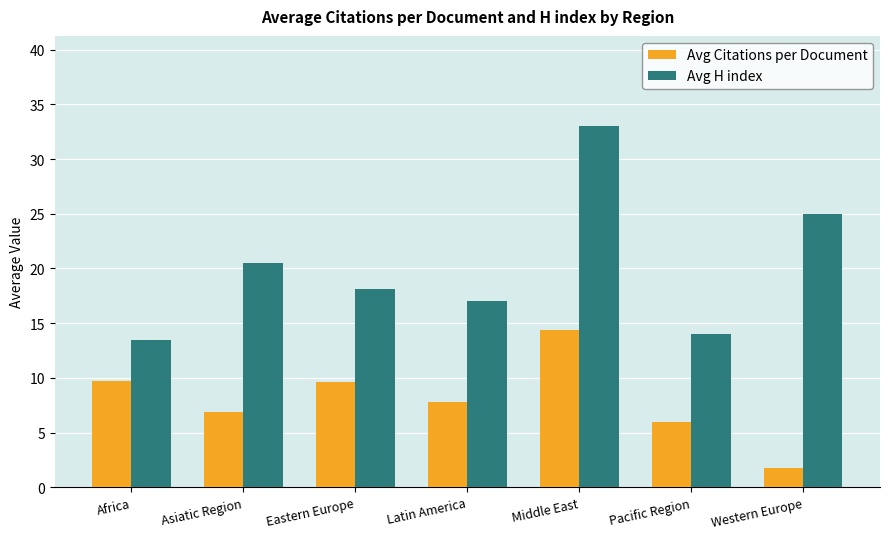

Is the value of Avg H index at Middle East greater than the value of Avg Citations per Document at Western Europe?

Yes